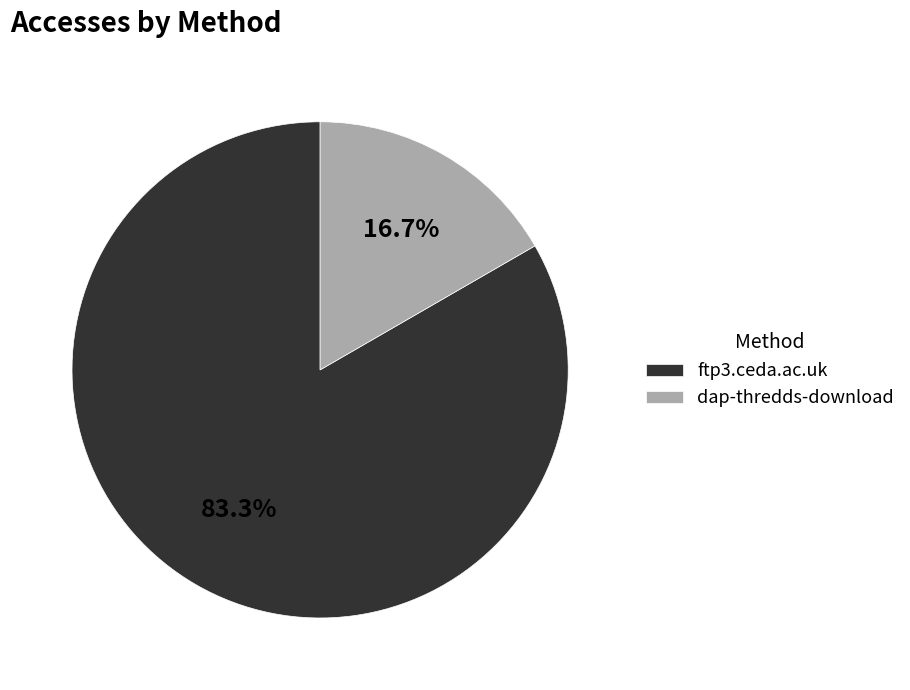

Which category has the smallest portion of the pie?

dap-thredds-download